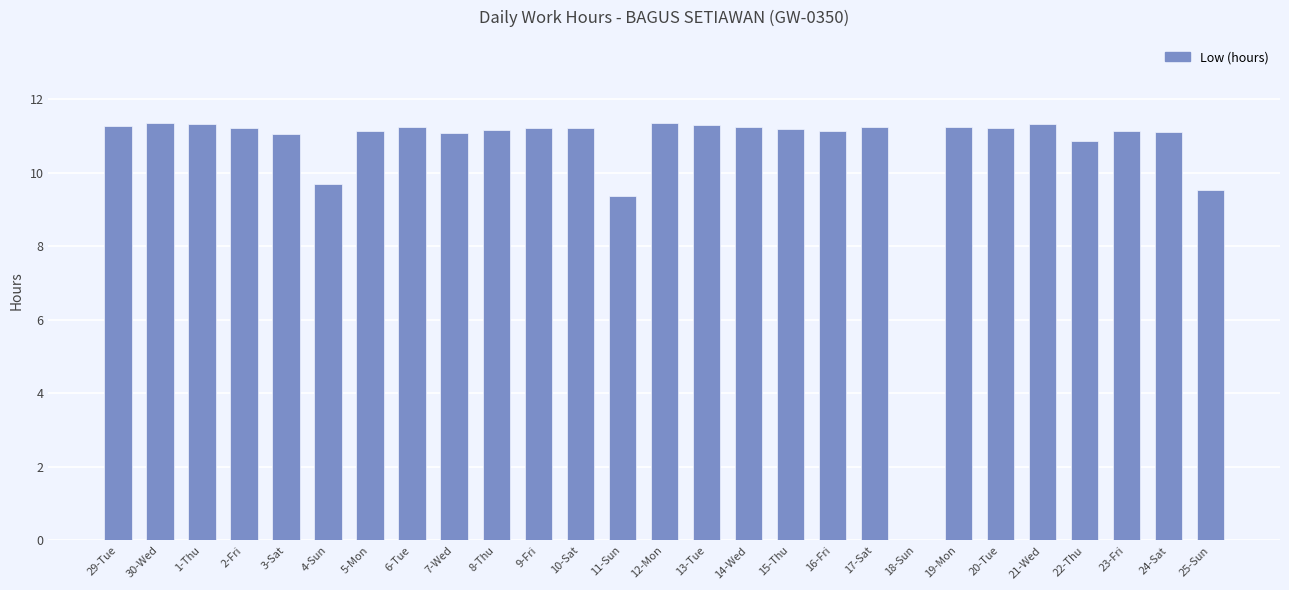

What is the greatest value displayed?

11.3